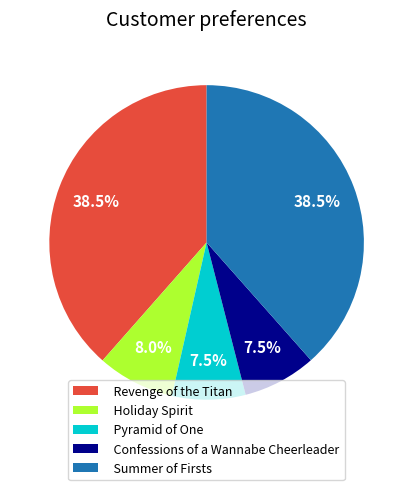

Combined, do Pyramid of One and Revenge of the Titan account for over 50%?

No